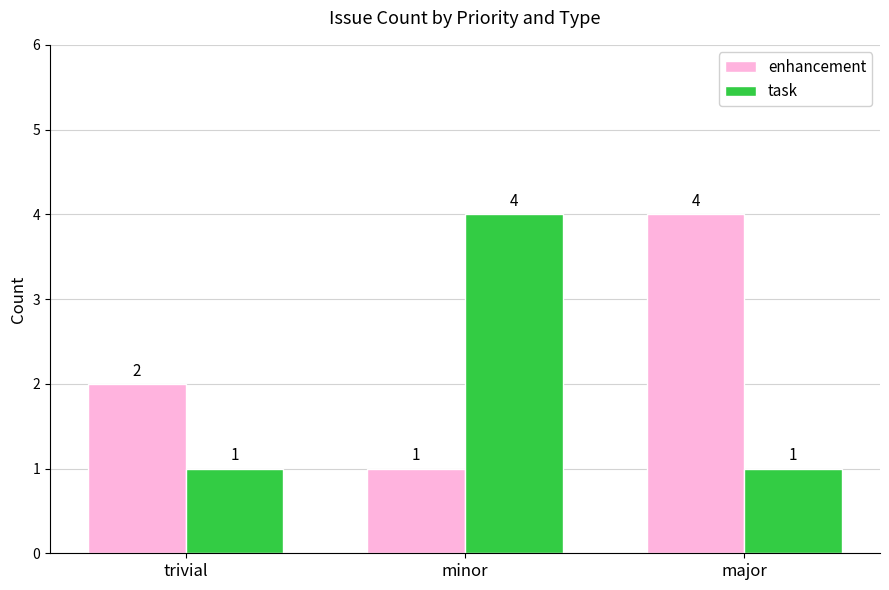

Rank the series at trivial from highest to lowest value.

enhancement, task